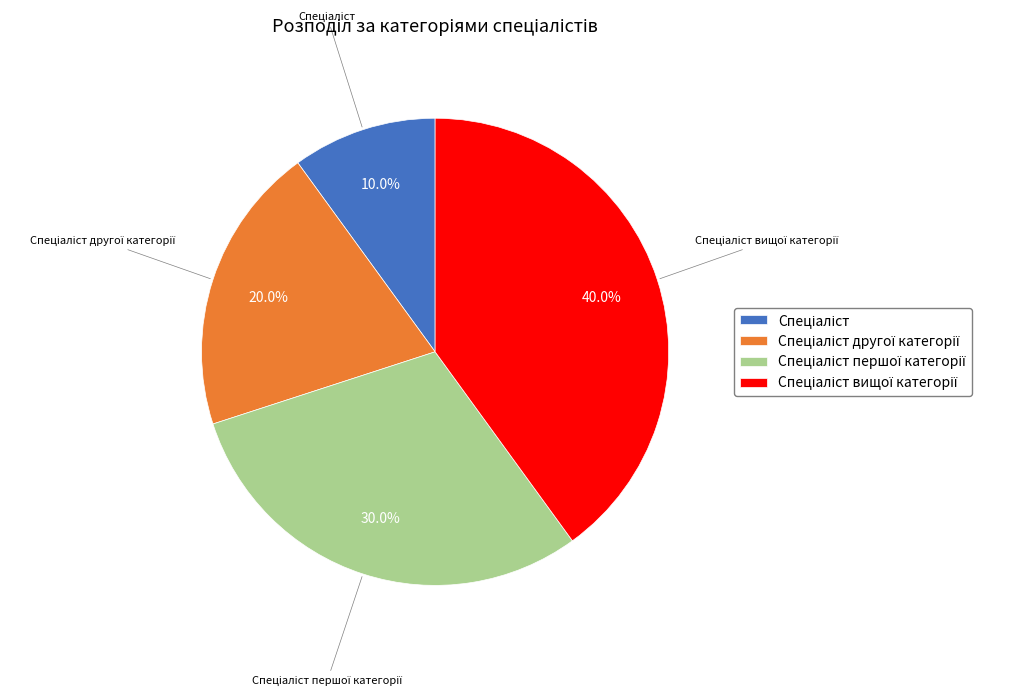

Is there a majority slice in this chart?

No